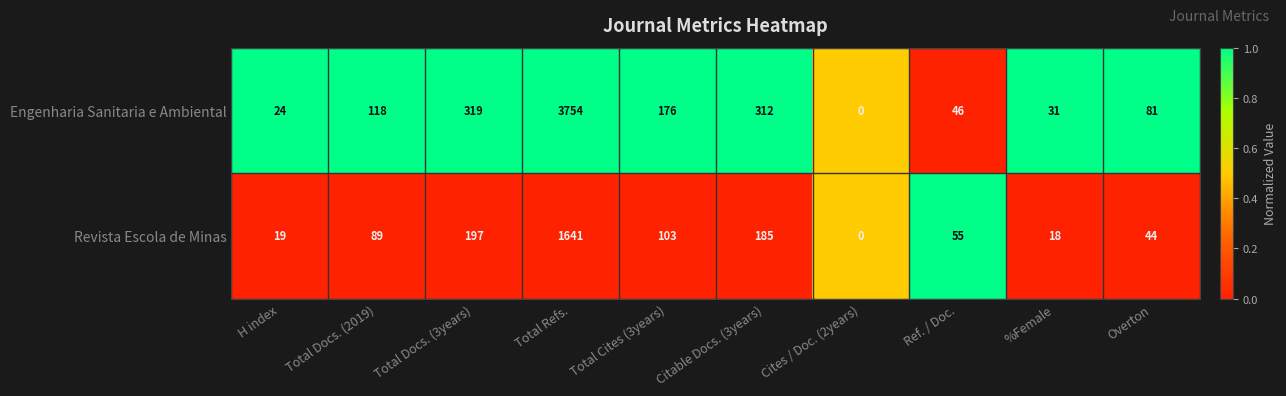

Rank the series by their maximum value, from highest to lowest.

Engenharia Sanitaria e Ambiental, Revista Escola de Minas